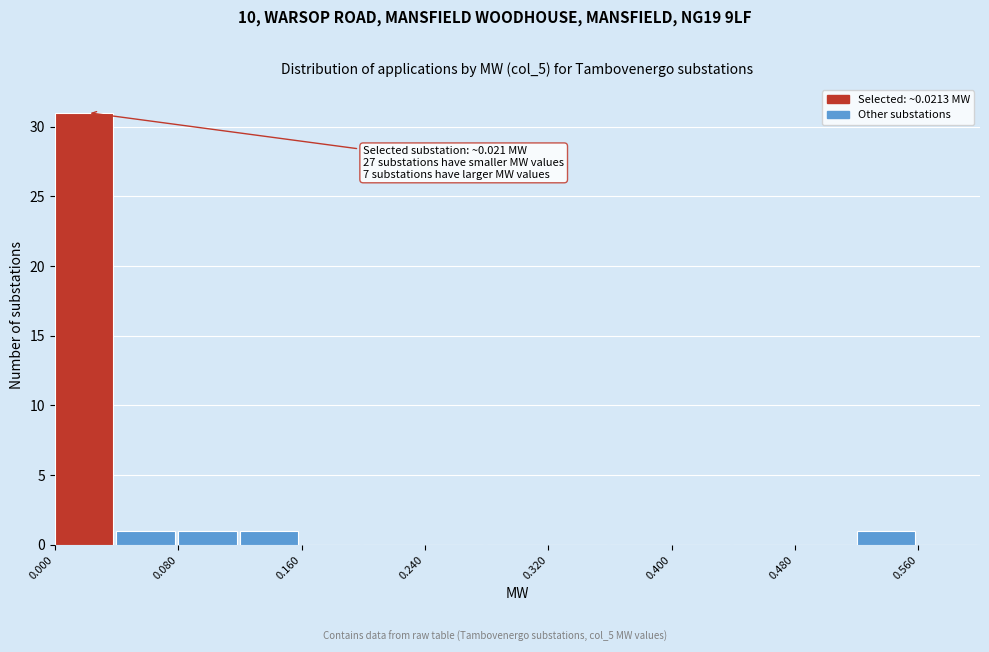

Over which range of the x-axis is the bar tallest?

0.00 to 0.04